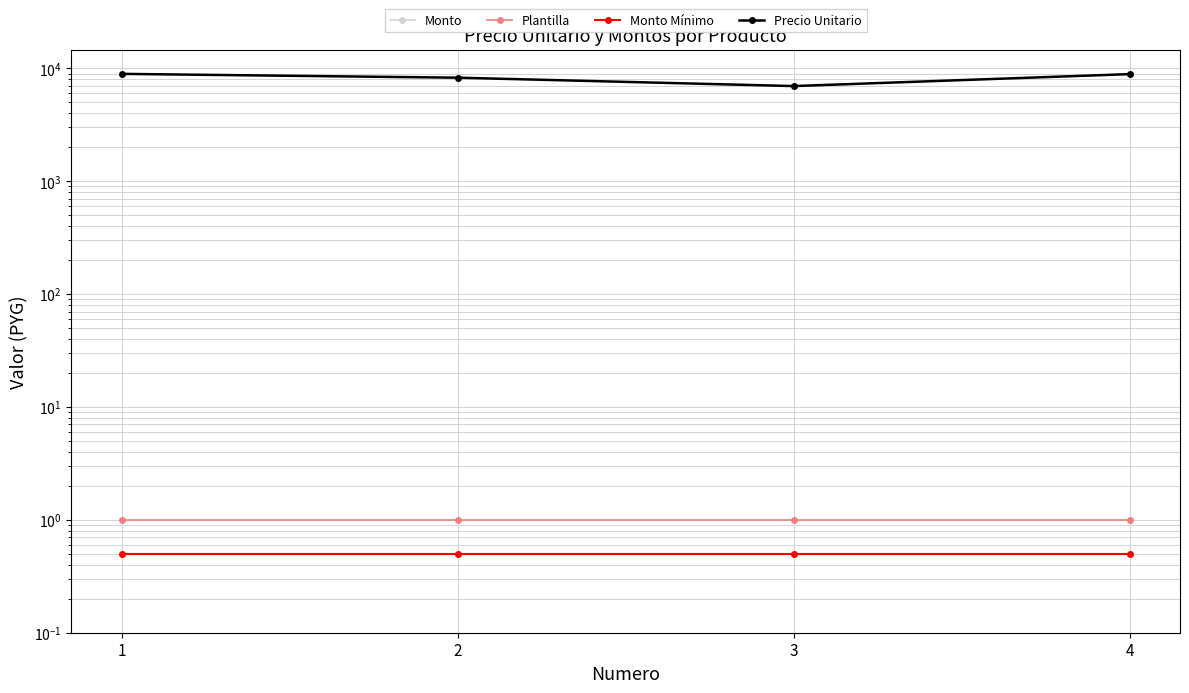

At which category does the chart reach its minimum across all series?

1